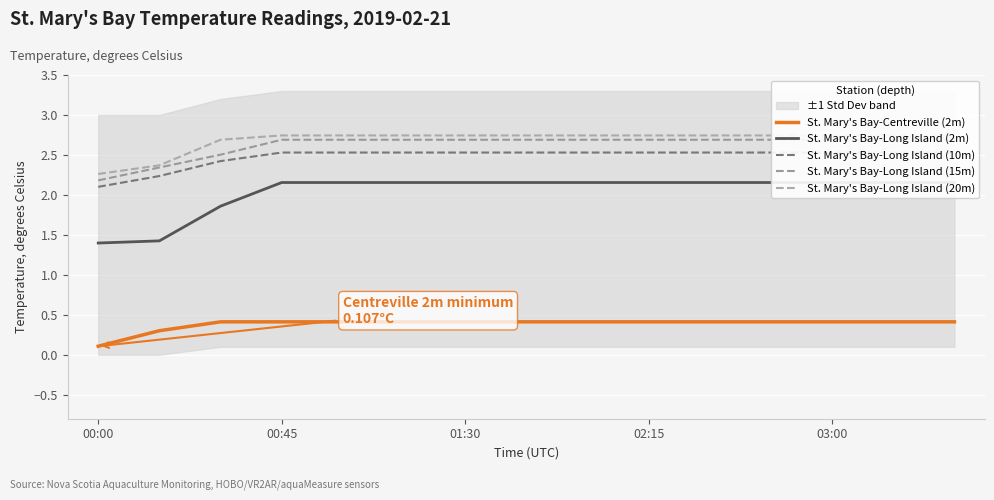

At which label is St. Mary's Bay-Centreville (2m) closest to 0?

00:00